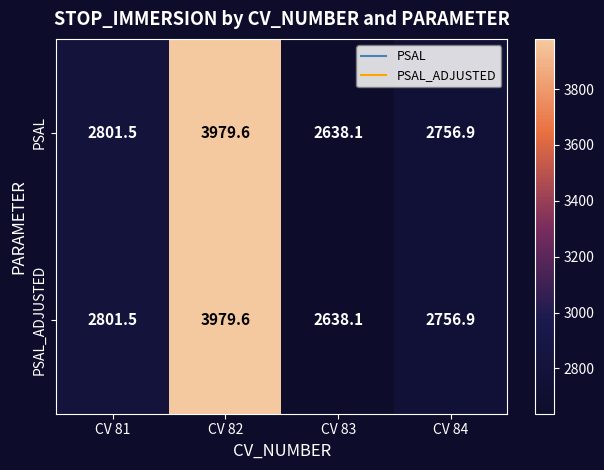

True or false: PSAL_ADJUSTED has a value of 2756.9 at CV 84.

True